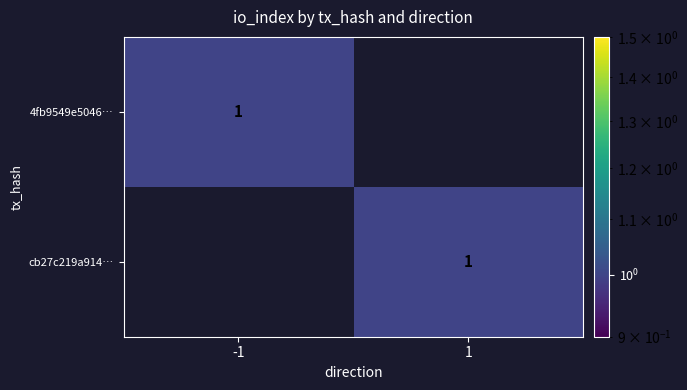

What is the spread (max minus min) of values at 1?

1